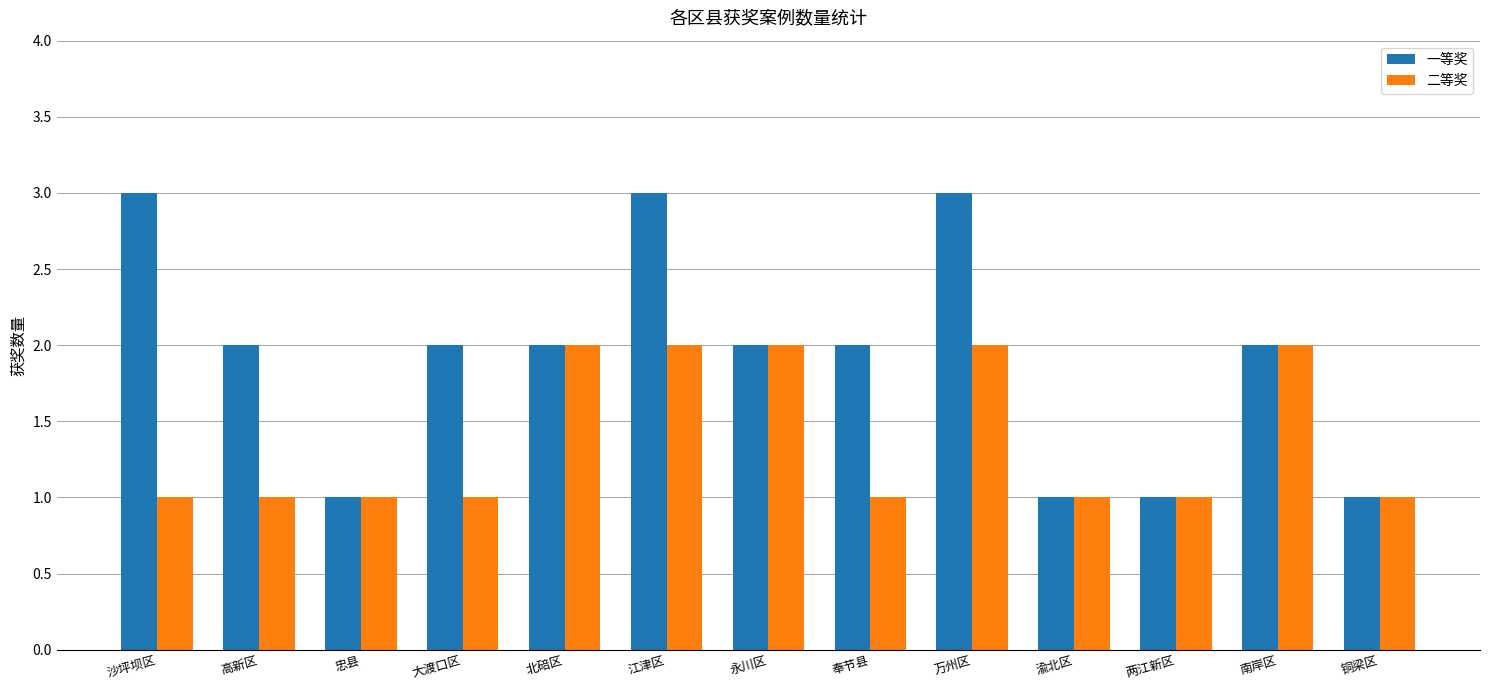

Are the bars grouped side by side (vs. stacked)?

Yes